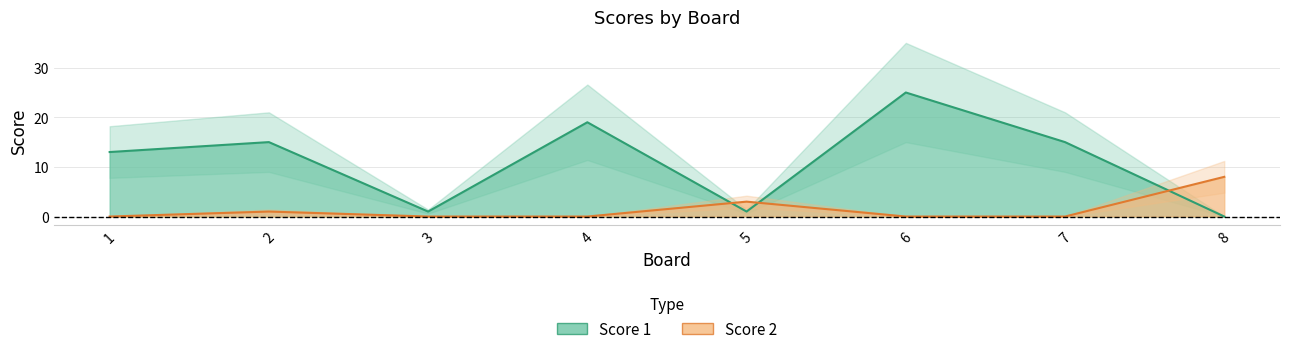

True or false: Score 2 has more than 2 interior local peaks.

False